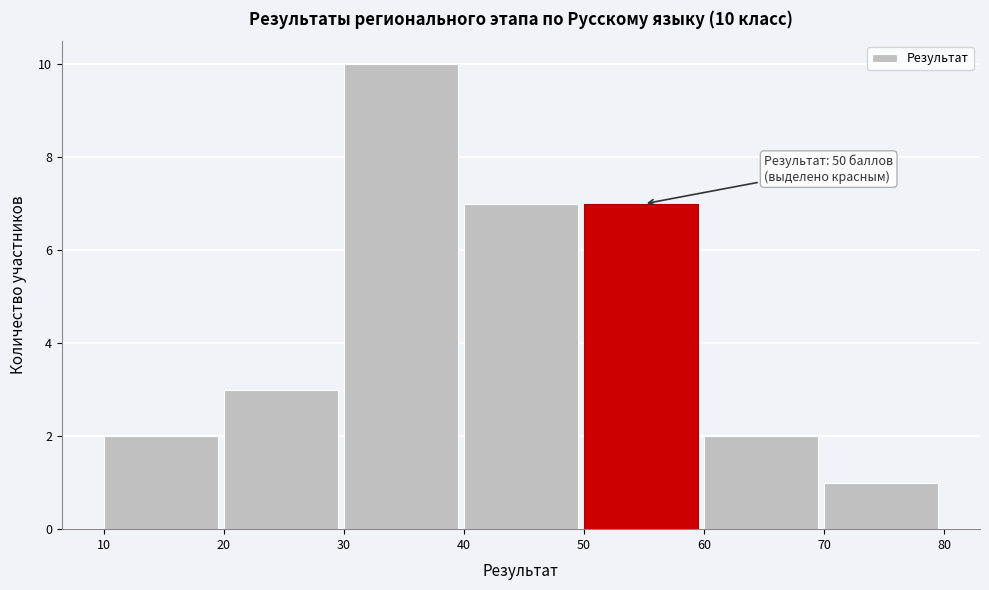

Which range on the x-axis has the tallest bar?

30 to 40